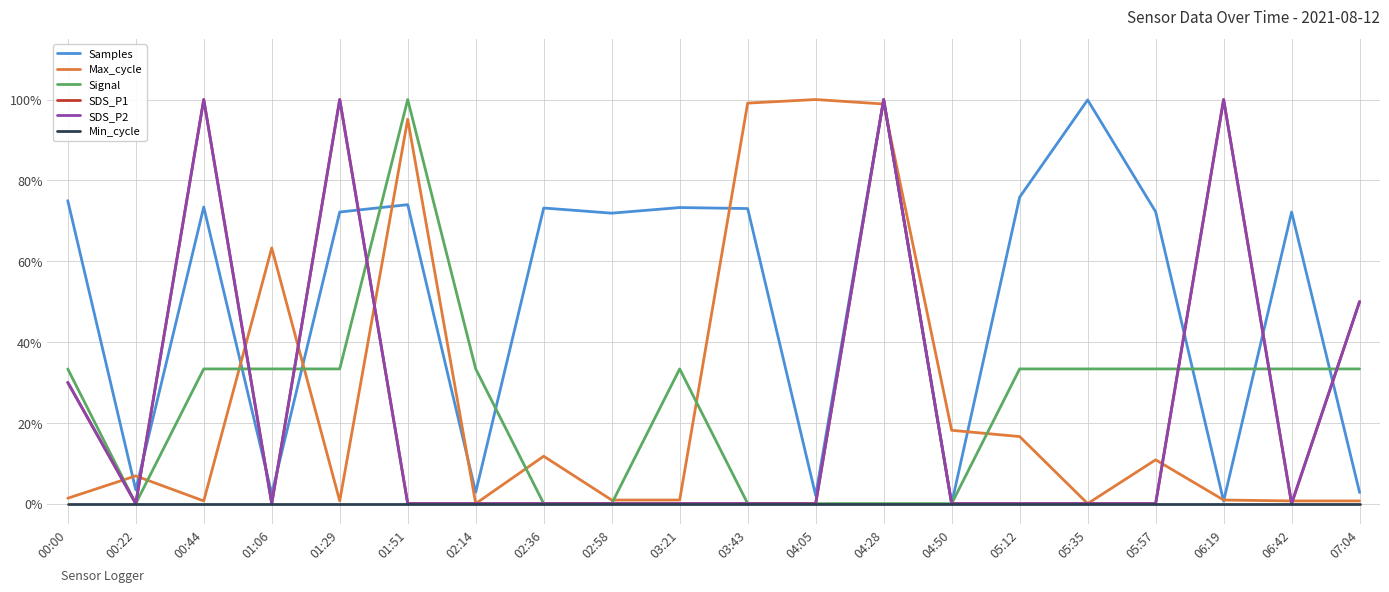

True or false: Max_cycle and SDS_P2 cross at least once.

True